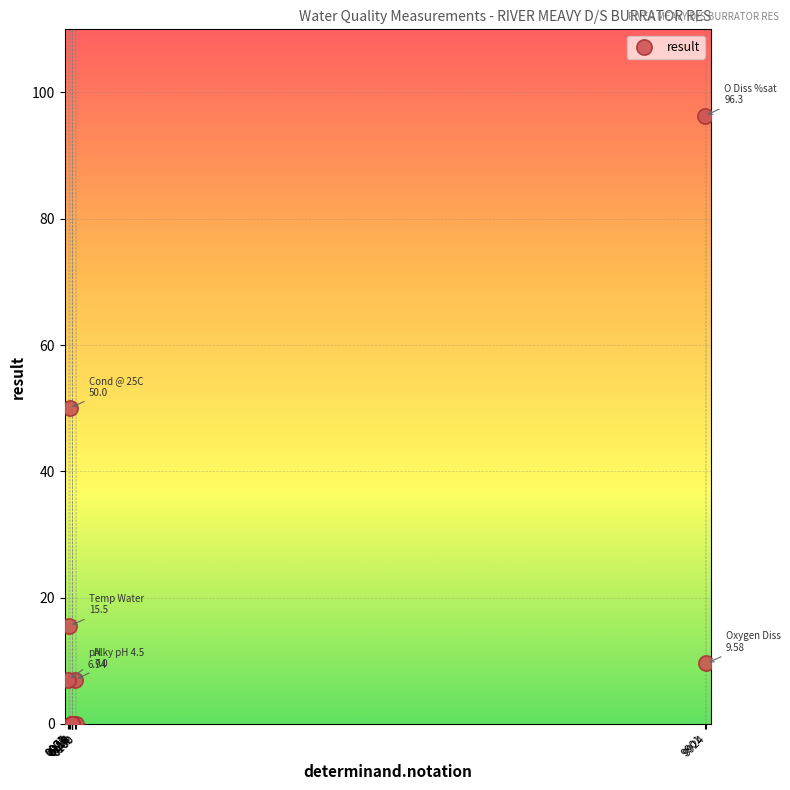

What Y value in the scatter plot is closest to 48?

50.0